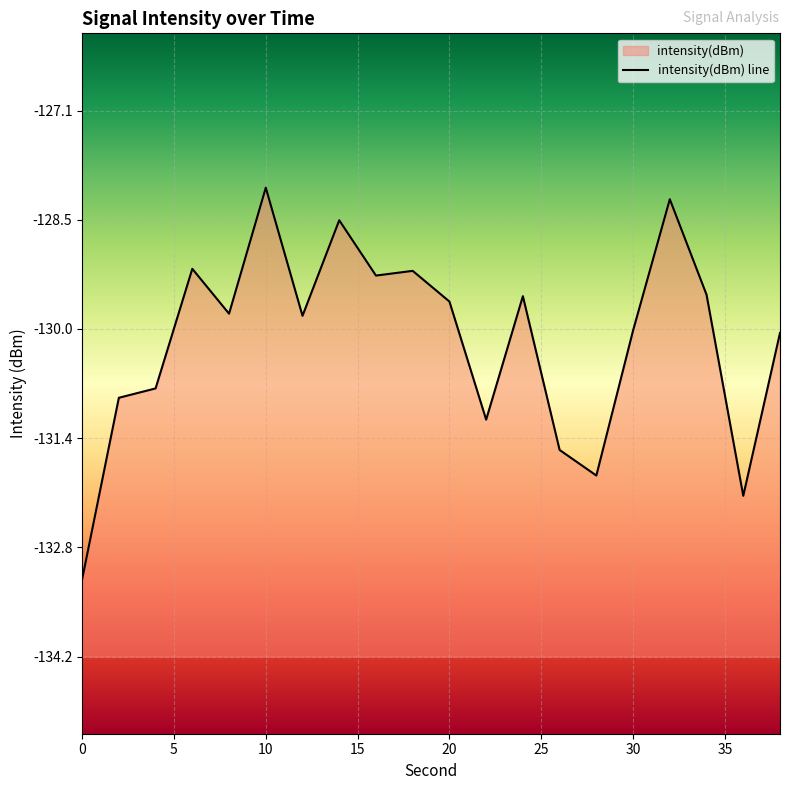

What is the minimum value shown in the chart?

-133.2